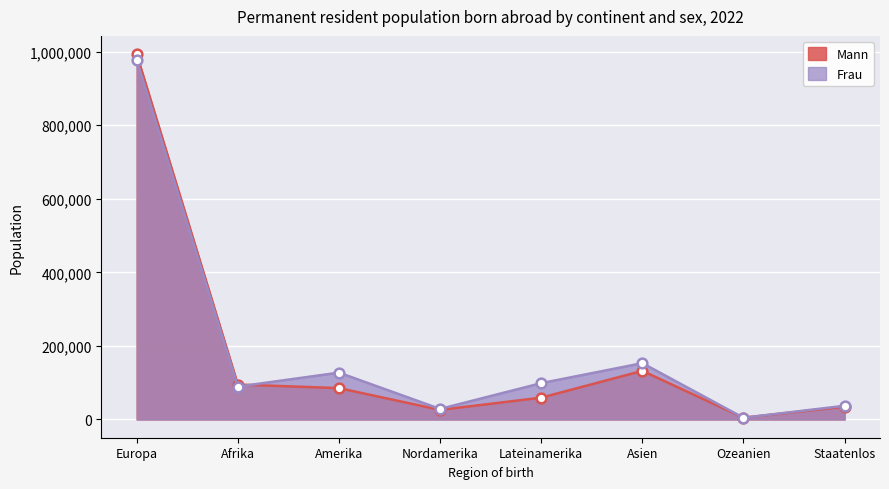

What is the difference between the highest and lowest values at Amerika?

42145